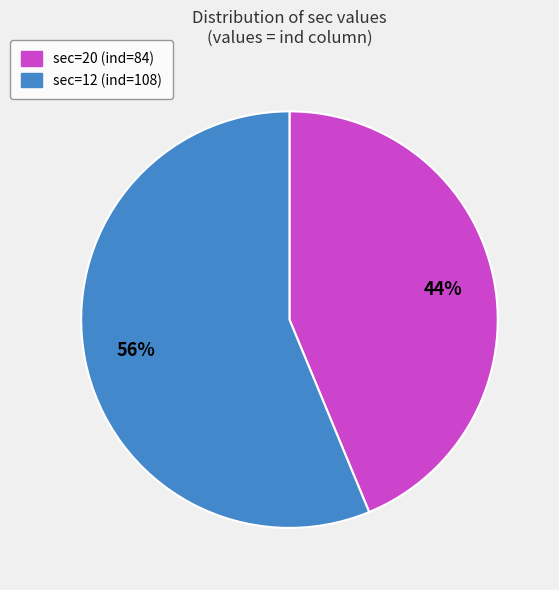

What is the smallest slice in the pie chart?

sec=20 (ind=84)